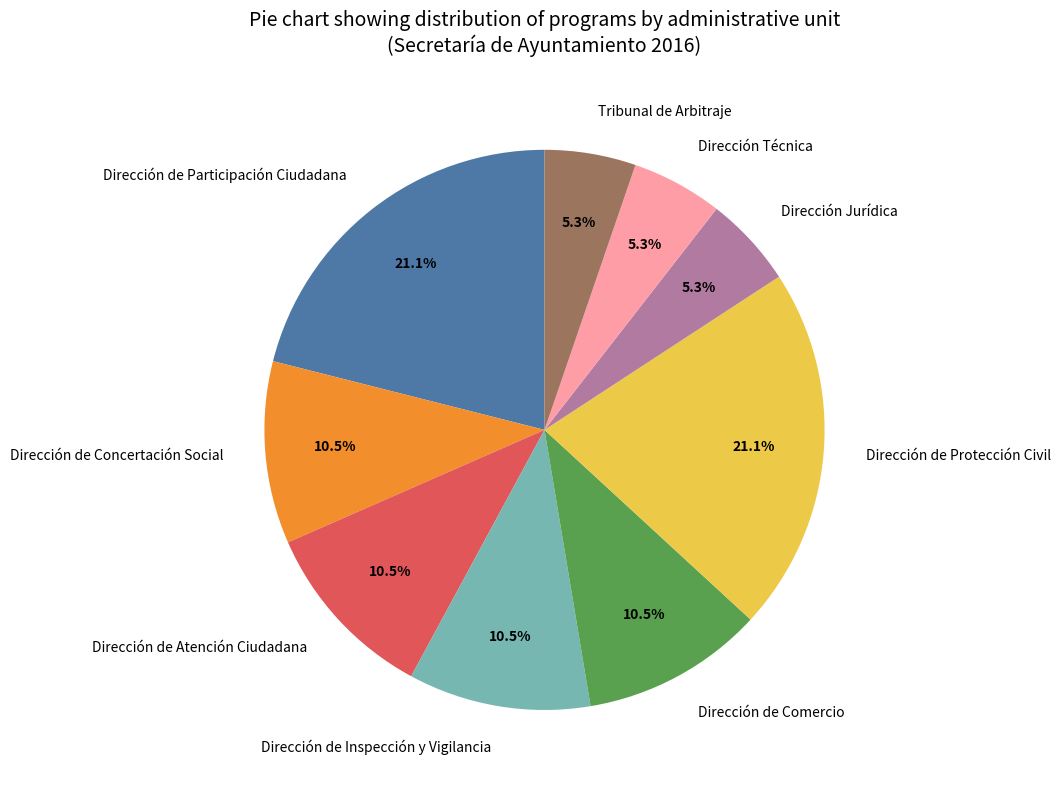

What percentage is NOT represented by Dirección de Protección Civil?

78.9%